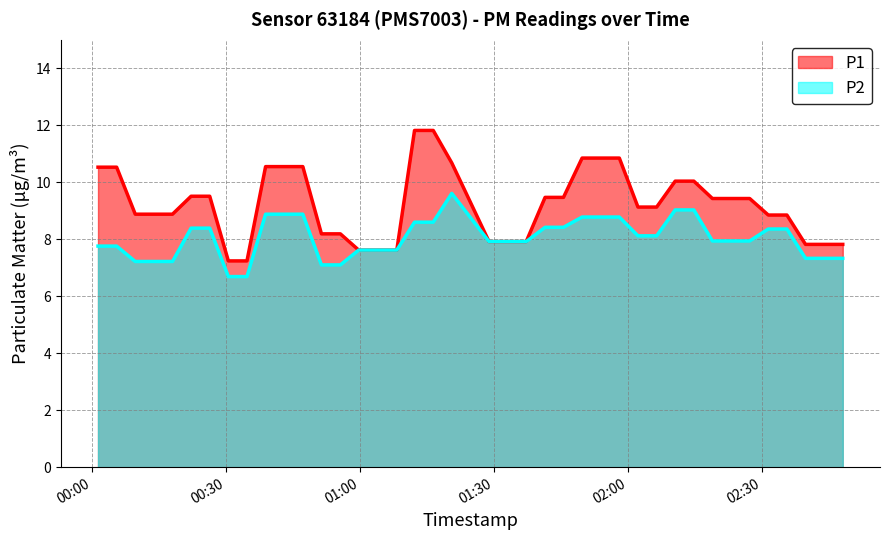

What position from the left is 2023-06-22T01:37:14?

23